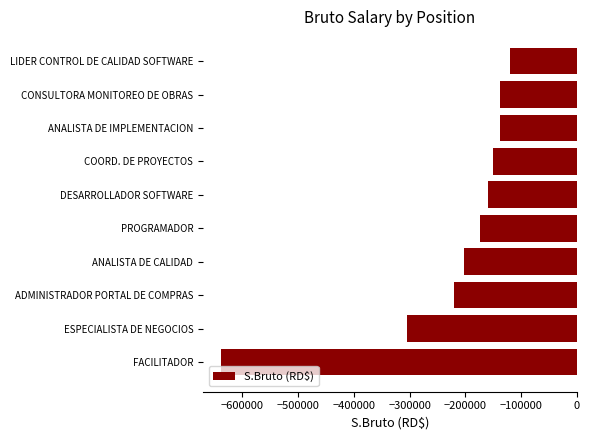

The chart shows a value of -156549.2 at LIDER CONTROL DE CALIDAD SOFTWARE. True or false?

False